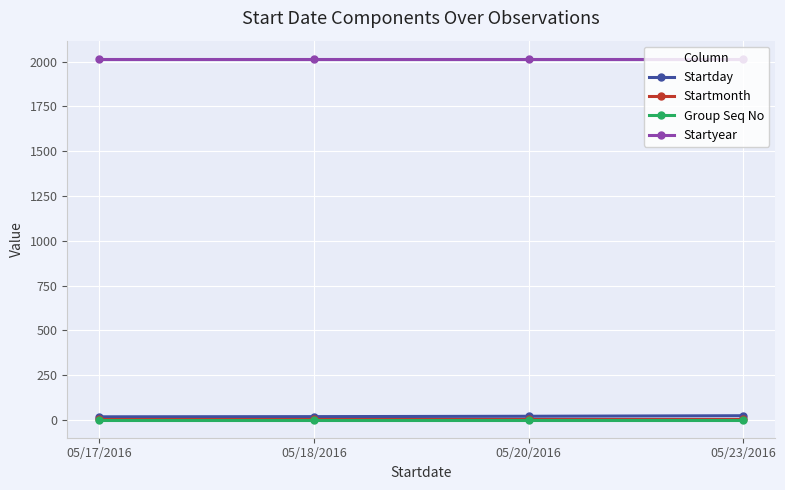

At how many categories does at least one series exceed 1691?

4